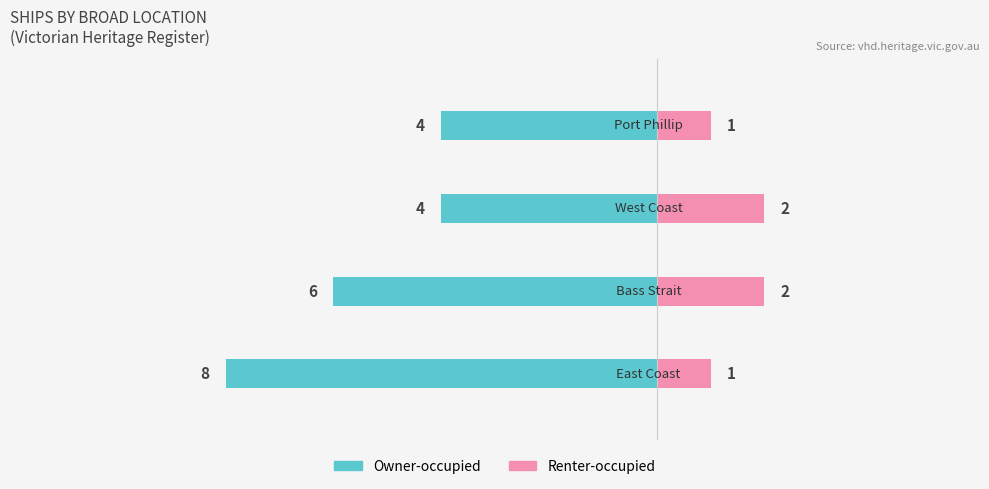

Reading right to left, list all the values displayed in this chart.

Owner-occupied: -4	-4	-6	-8
Renter-occupied: 1	2	2	1